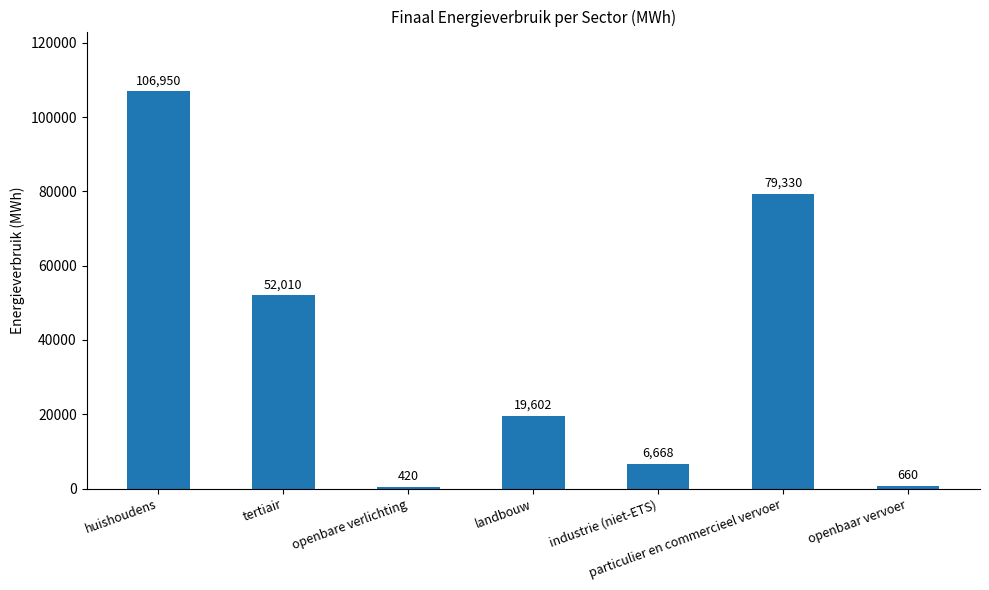

Between particulier en commercieel vervoer and openbaar vervoer, which is larger?

particulier en commercieel vervoer